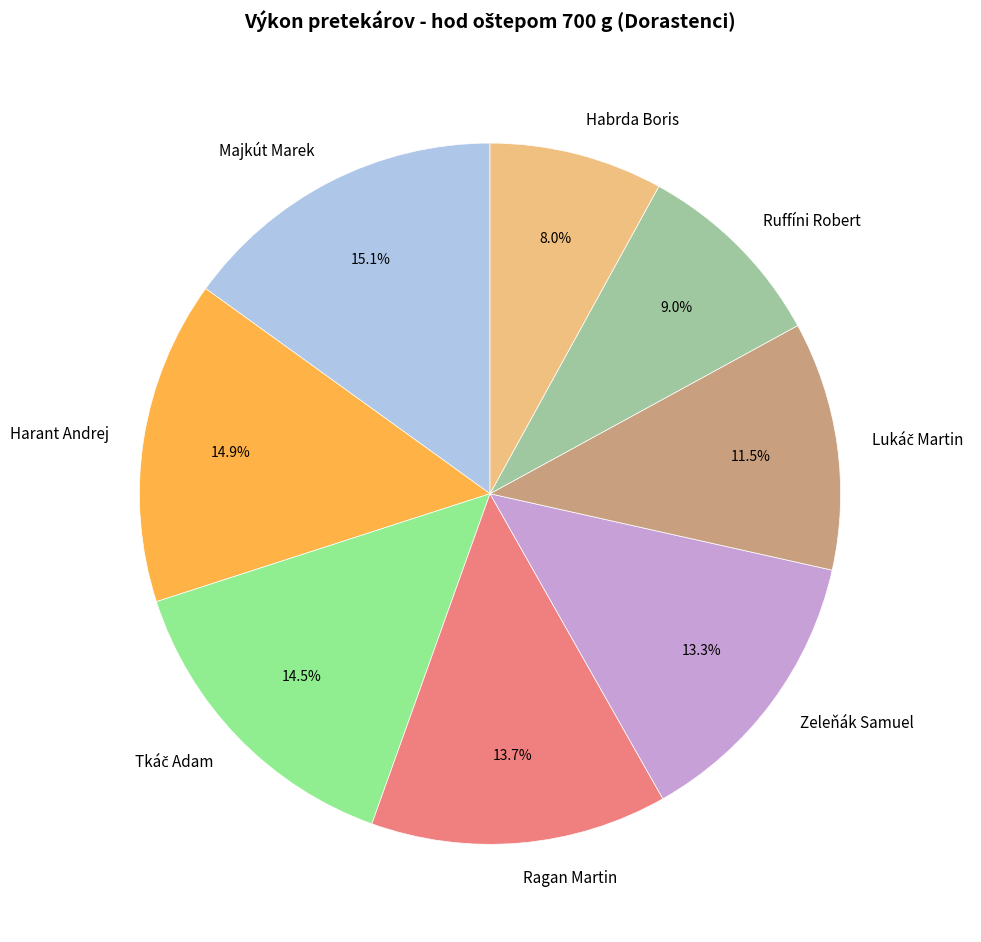

Which slice is the smallest?

Habrda Boris